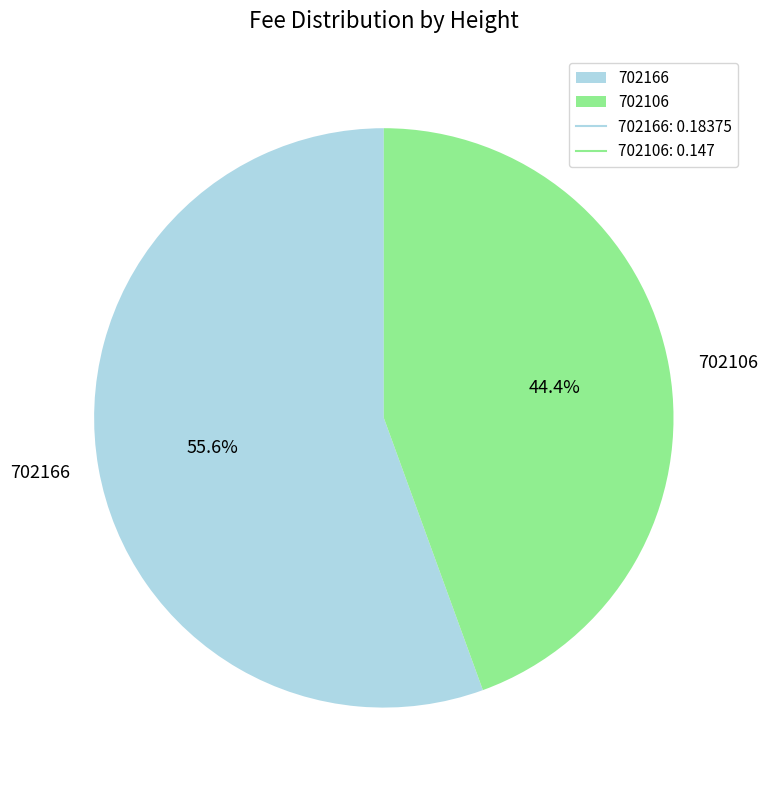

What percentage is the 702166 slice, to the nearest percent?

56%